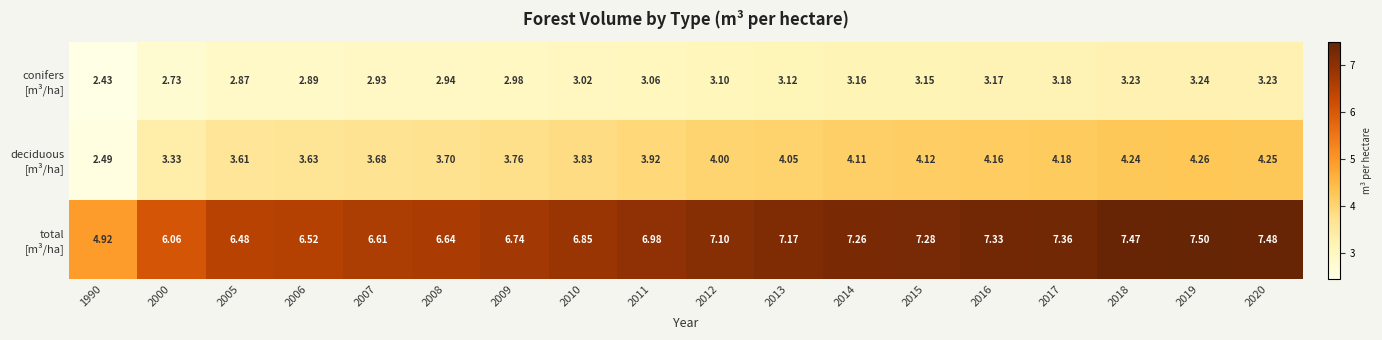

At which category is the sum across all series the highest?

2019